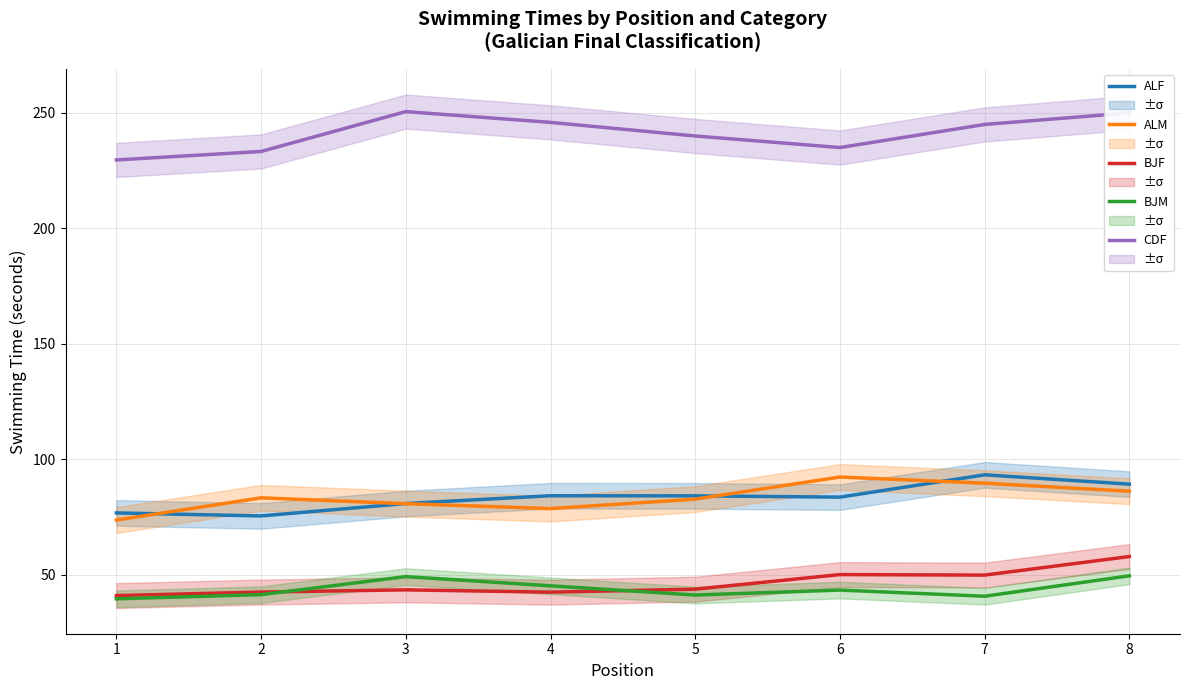

The BJM series shows 12.2 at 1. True or false?

False